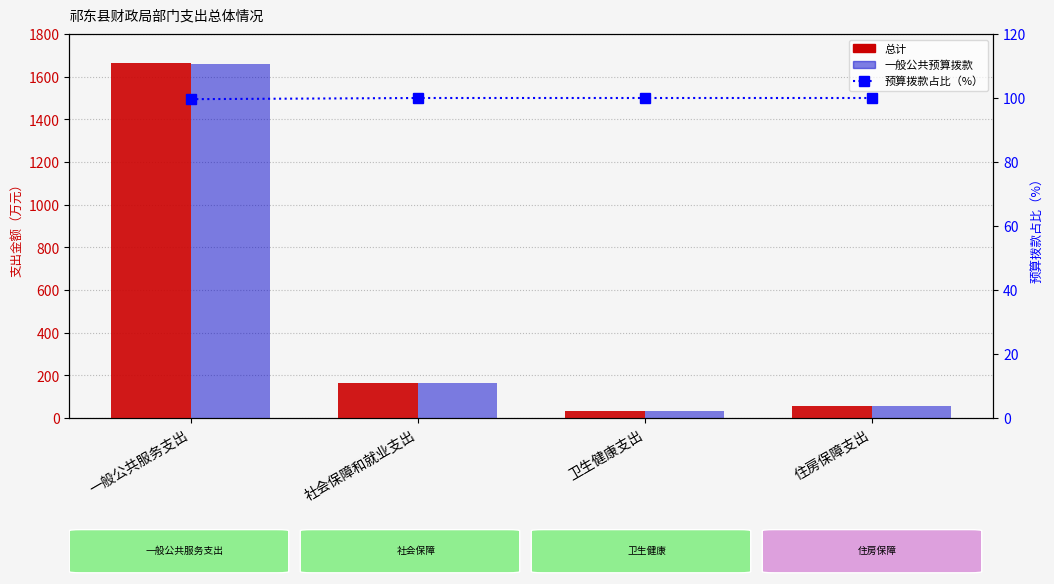

At which label is 总计 closest to 848?

社会保障和就业支出